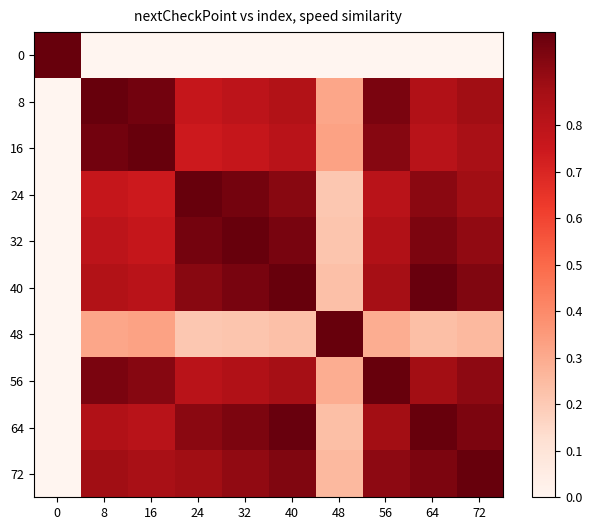

At how many categories does at least one series exceed 0?

10